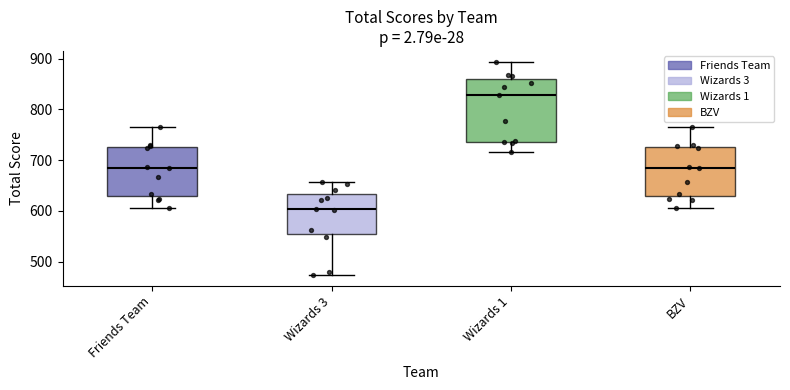

Where does the lower whisker of the box for Friends Team end on the y-axis? The values are not printed on the chart, so give them approximately, as read against the axis.

610